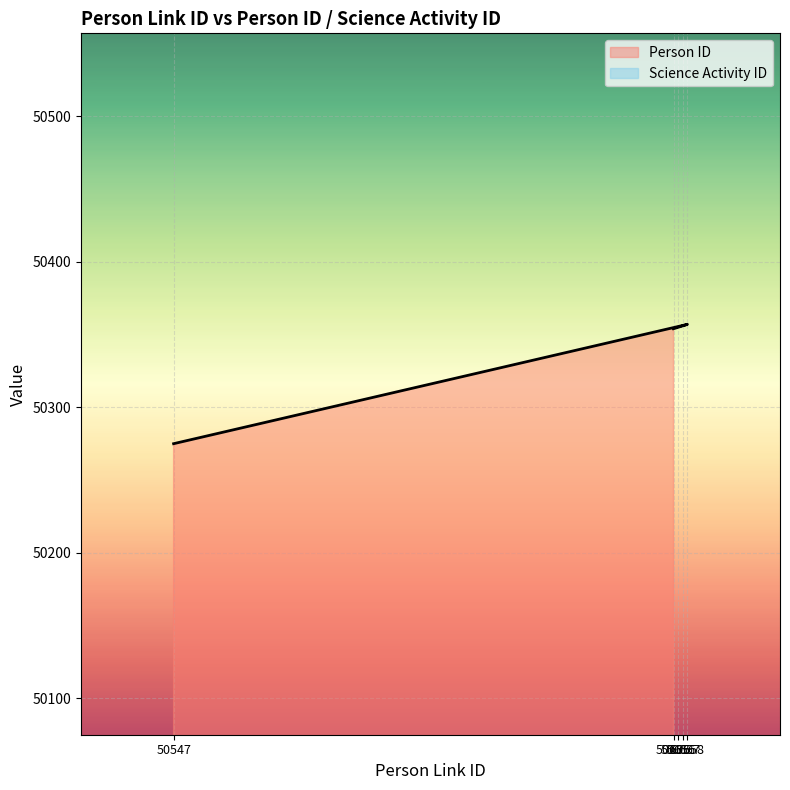

What is the label of the 3rd point from the right?

50657